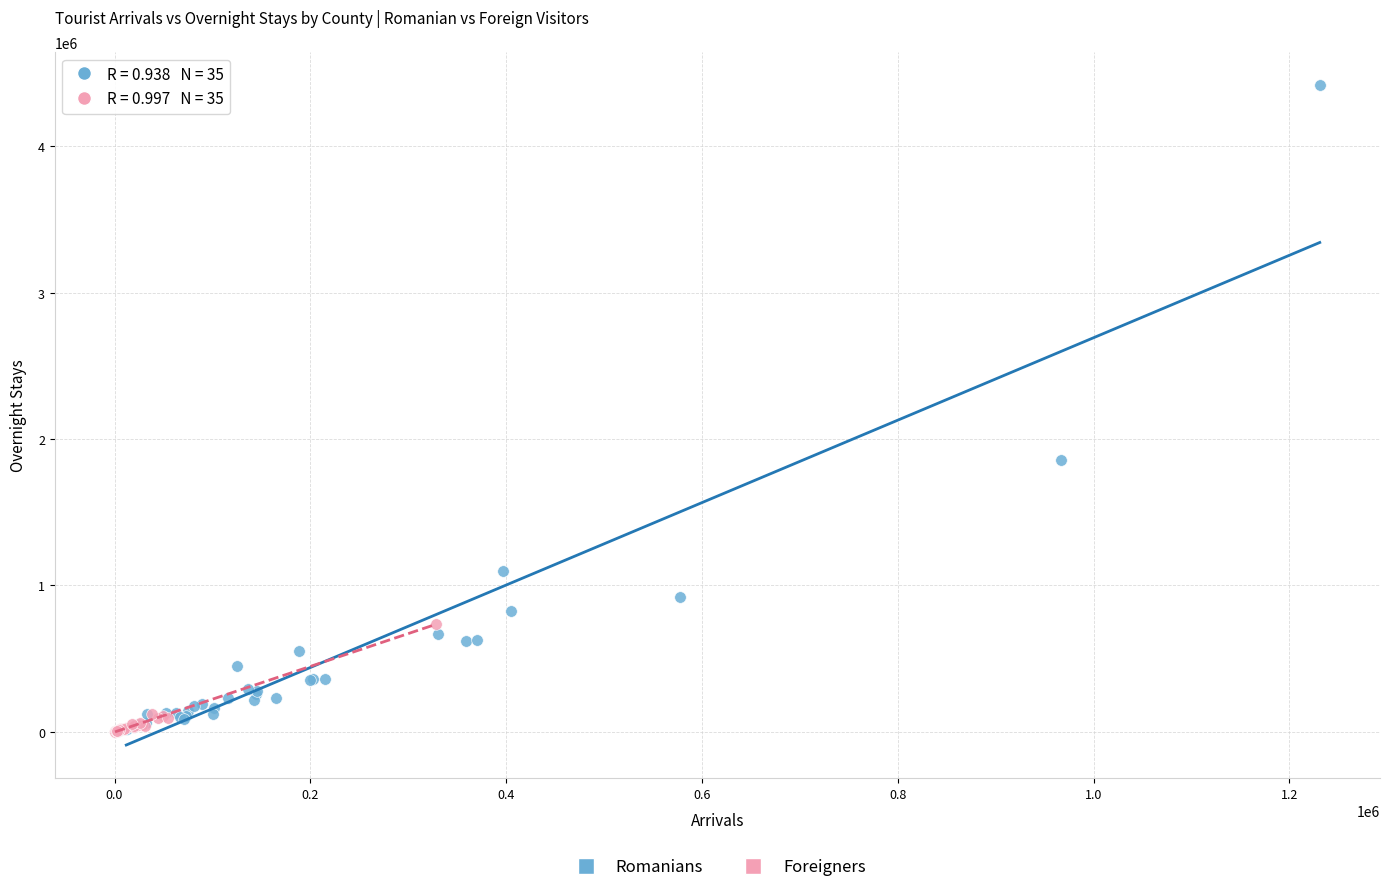

Which series has the widest spread of Y values?

Romanians